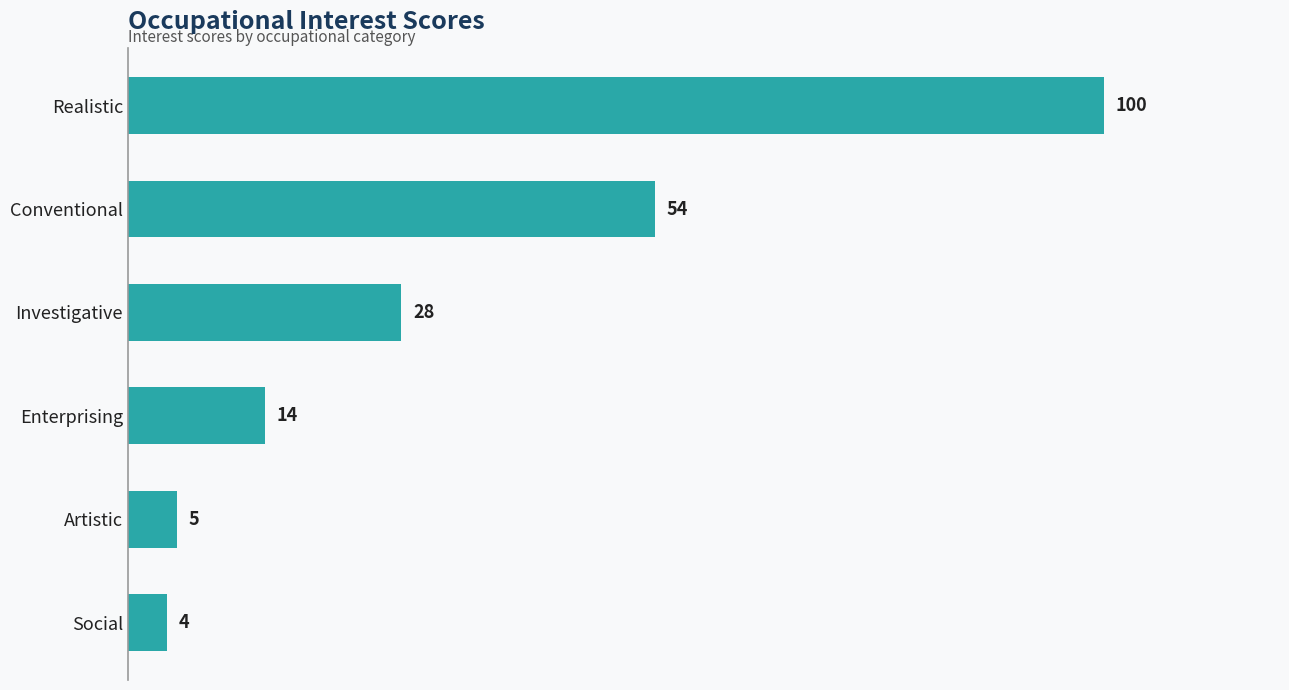

What is the difference between the values at Investigative and Realistic?

72